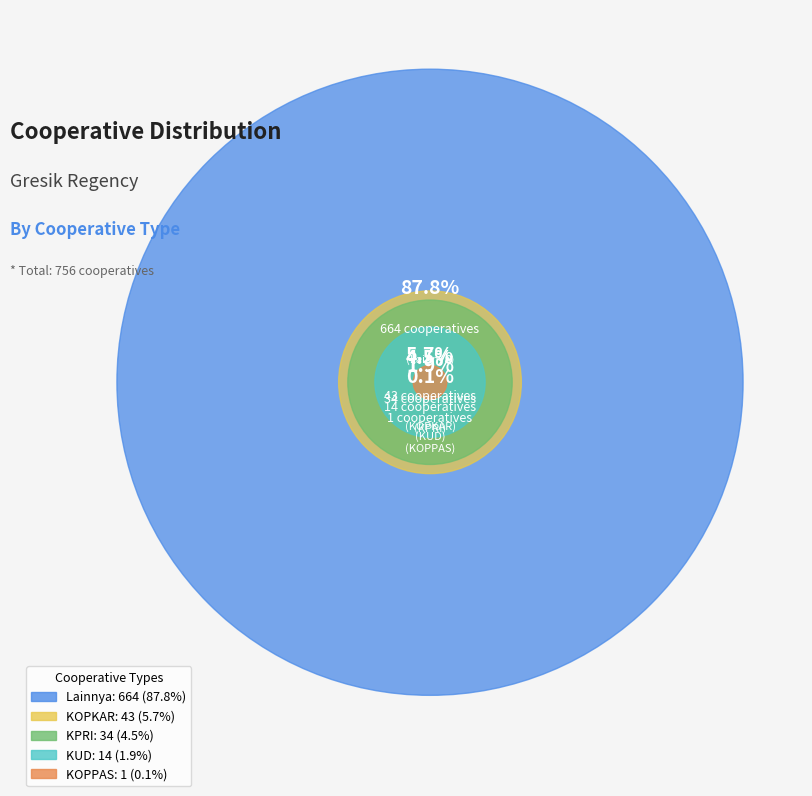

To the nearest percent, what is the difference between the largest and smallest slice percentages?

88%